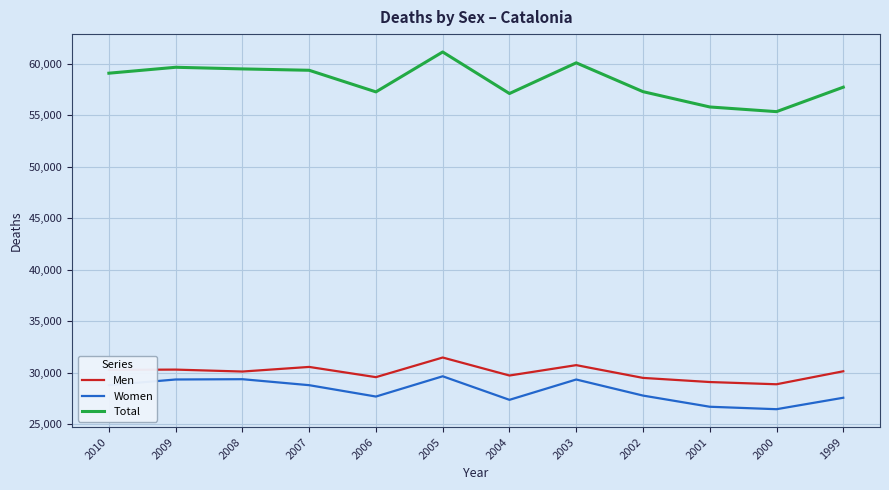

What is the difference between the highest and lowest values at 2006?

29569